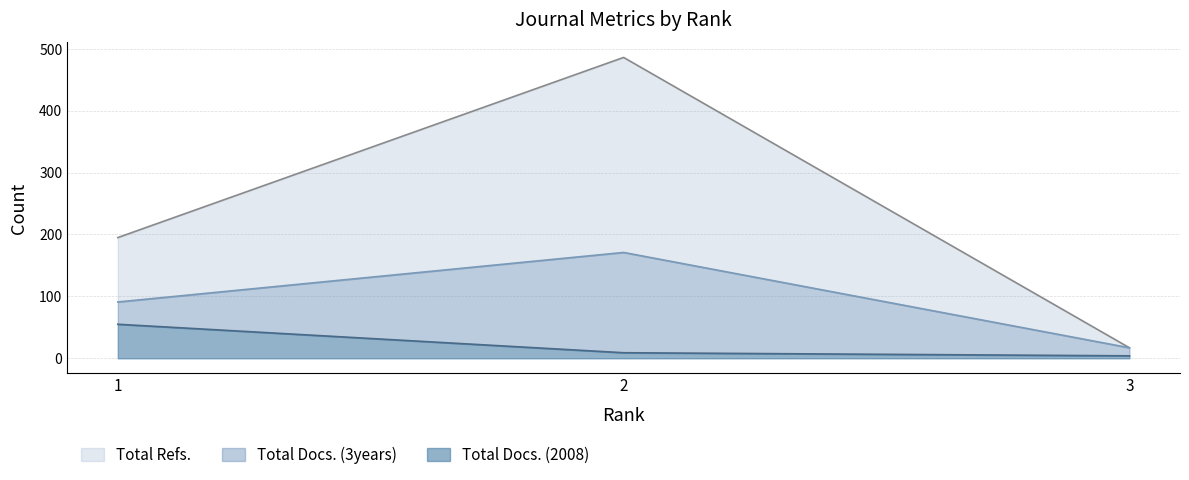

Which series changed the most between 2 and 3?

Total Refs.